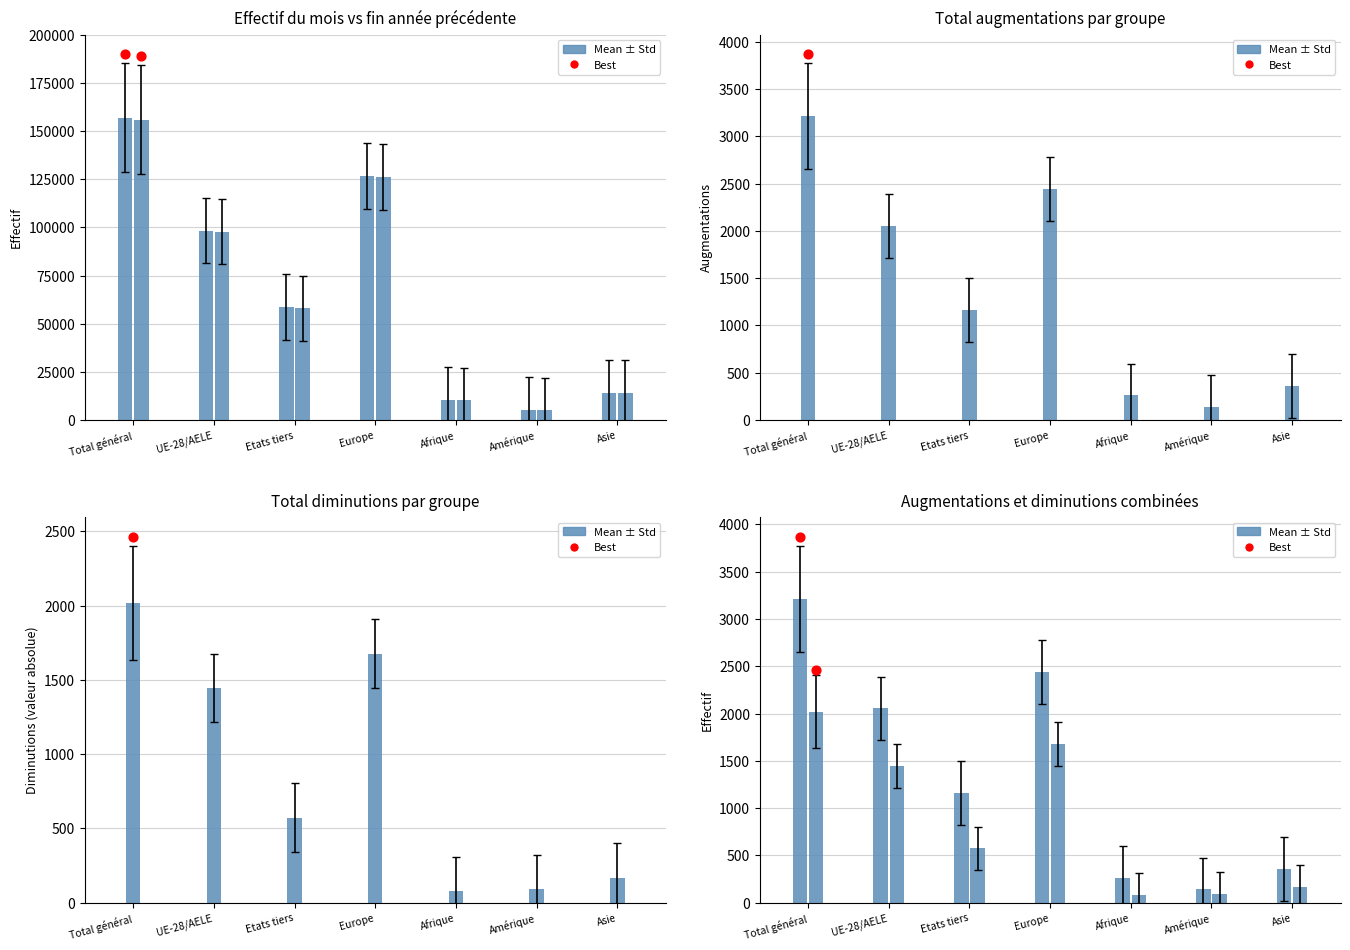

At which category is the sum across all series the highest?

Total général